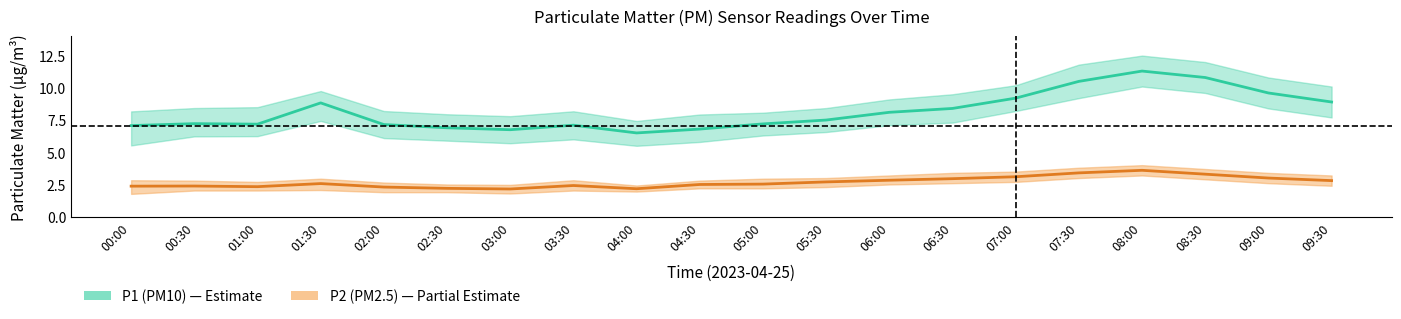

At which category does P1_upper reach its first local peak?

01:30